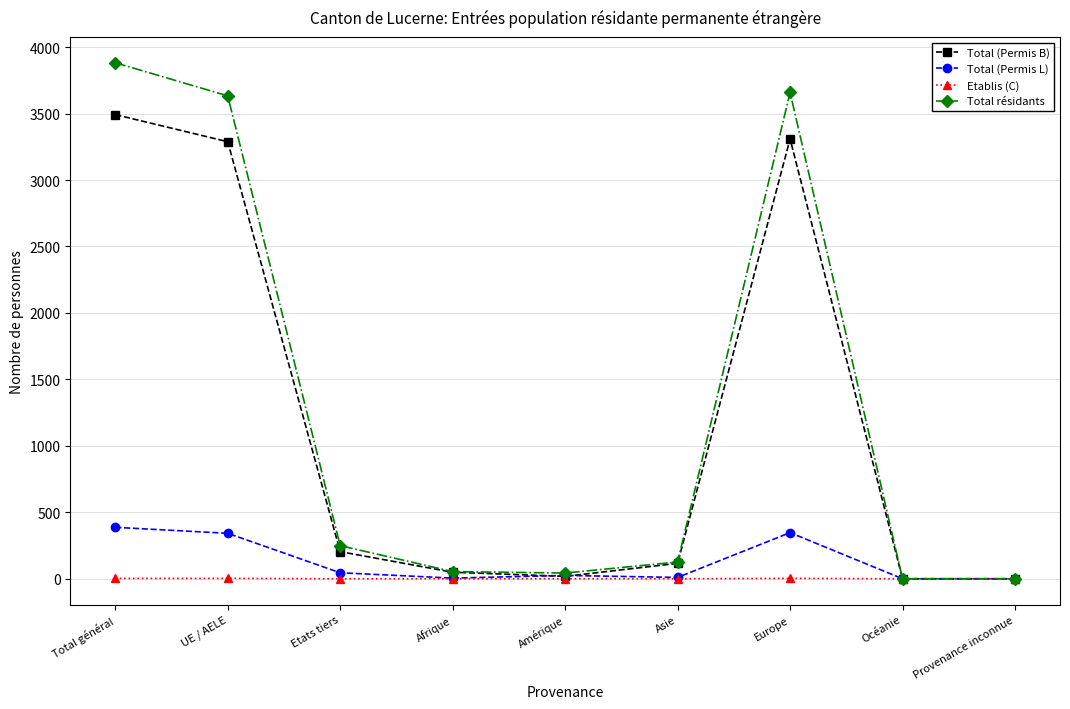

How many lines are shown in the chart?

4